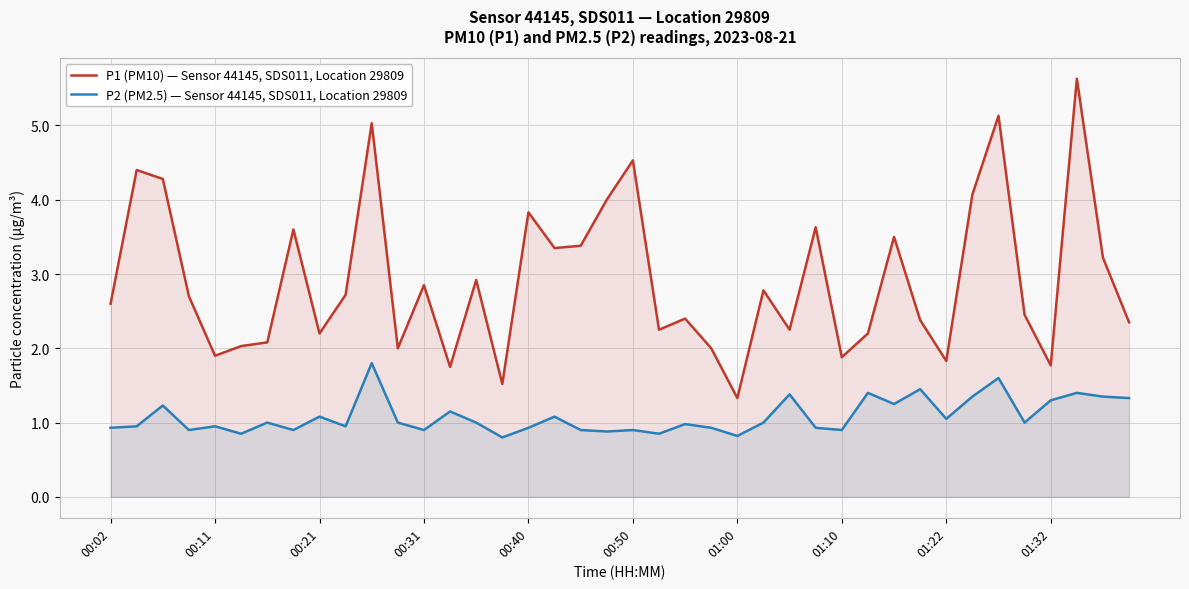

How many values in the P2 (PM2.5) — Sensor 44145, SDS011, Location 29809 series are below 1?

19